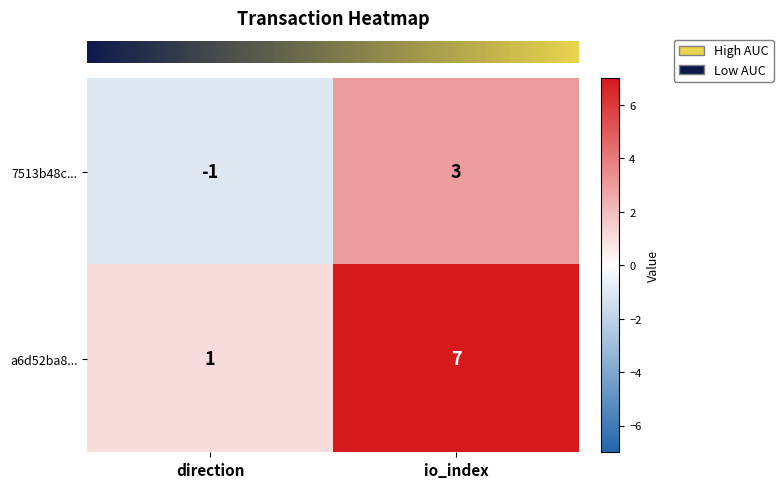

What is the average value of the a6d52ba8... series?

4